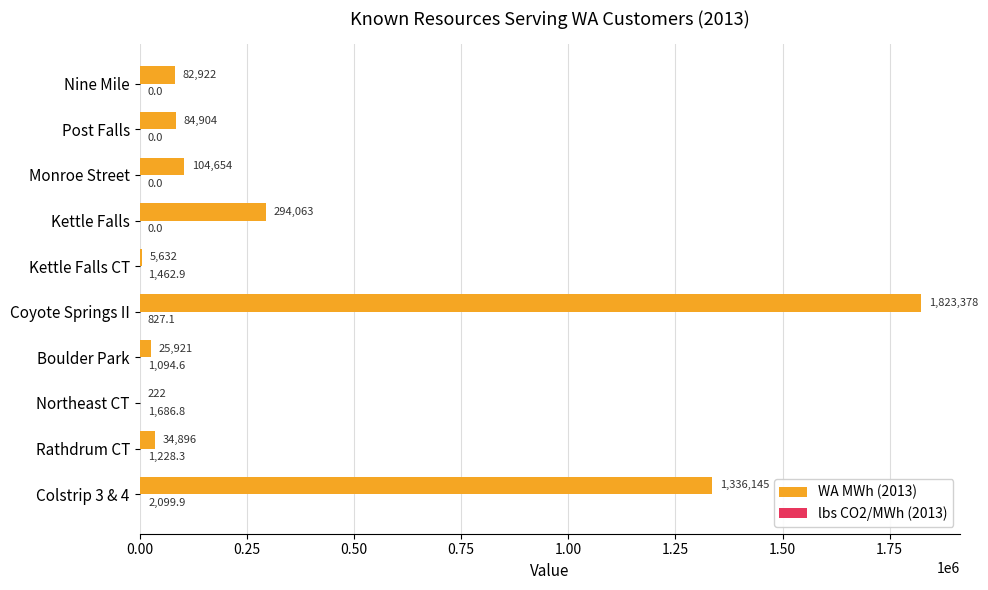

The WA MWh (2013) series shows 294063.0 at Kettle Falls. True or false?

True